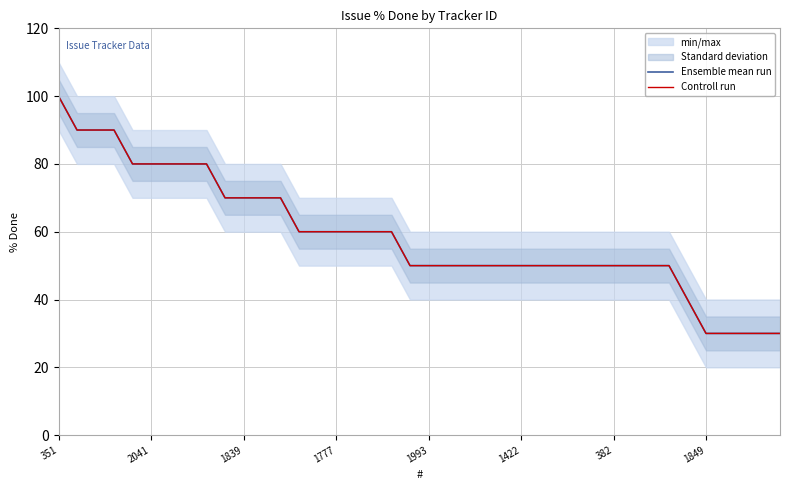

Rank the series at 24 from highest to lowest value.

Ensemble mean run, Controll run